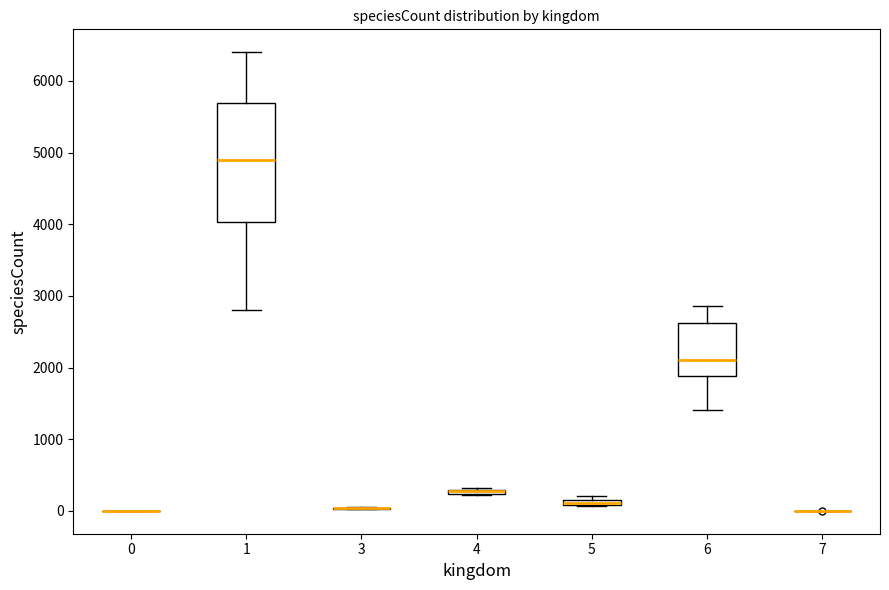

Which box is the tallest, from its lower edge to its upper edge?

1